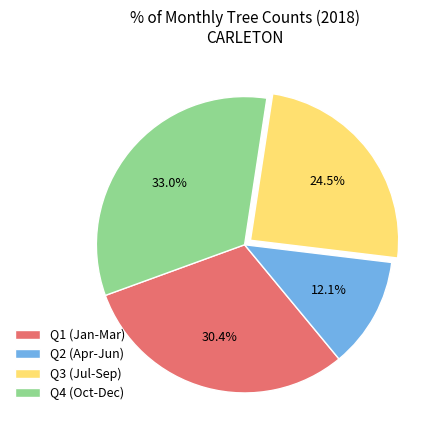

Count the number of slices in the pie.

4